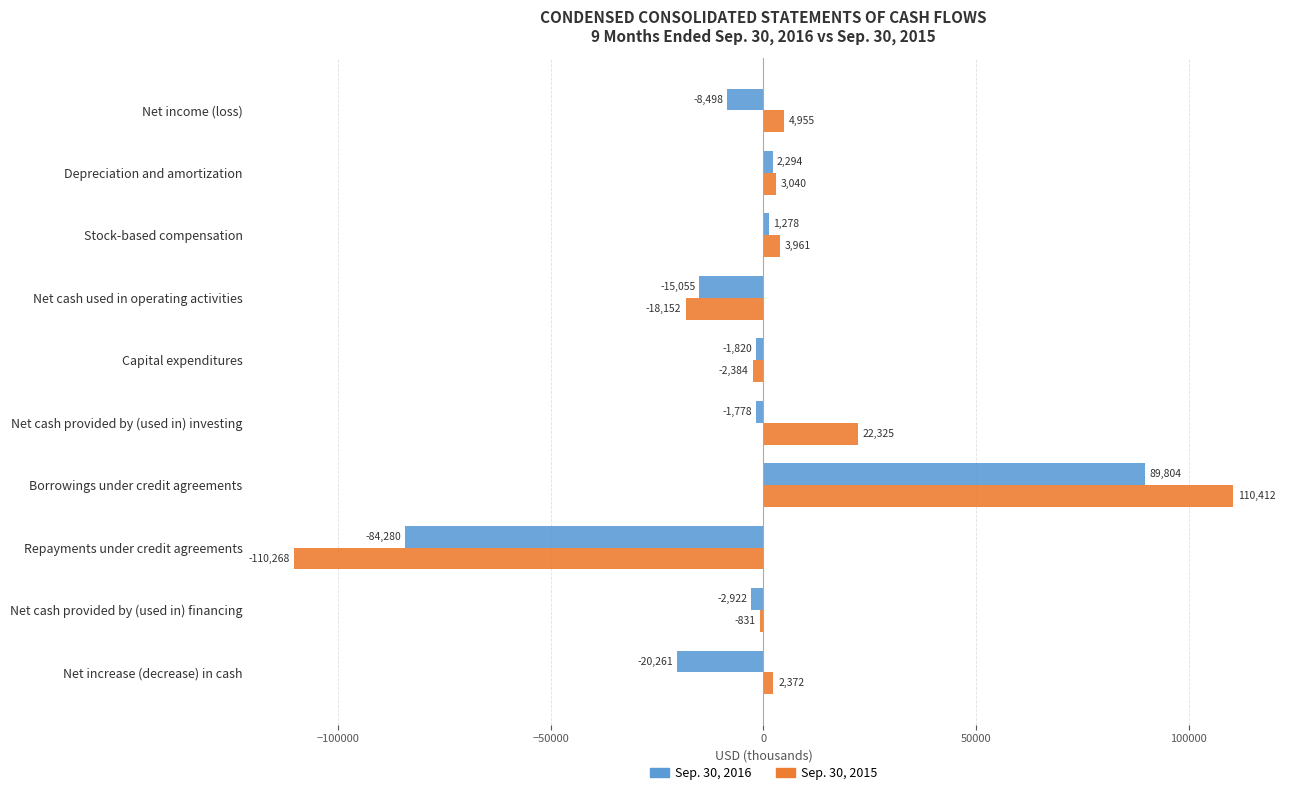

What is the difference between the maximum and minimum values in the Sep. 30, 2016 series?

174084